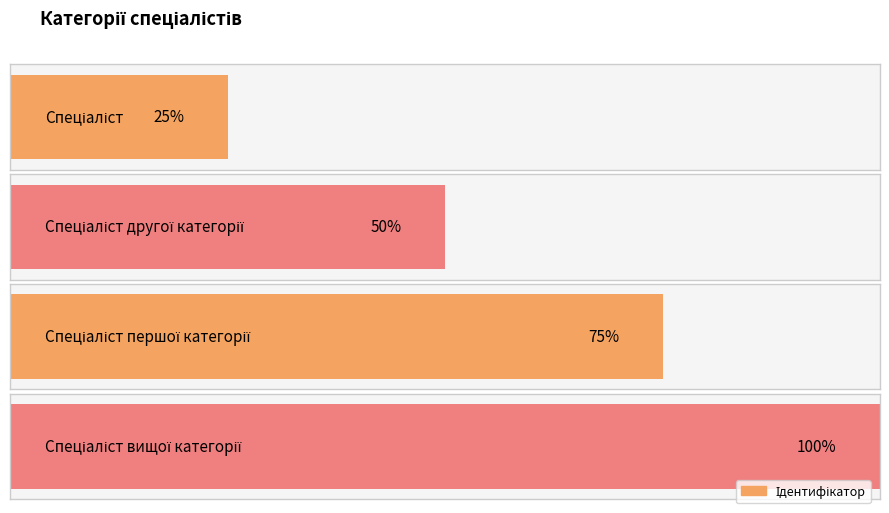

Where does the data first go above 3?

Спеціаліст вищої категорії